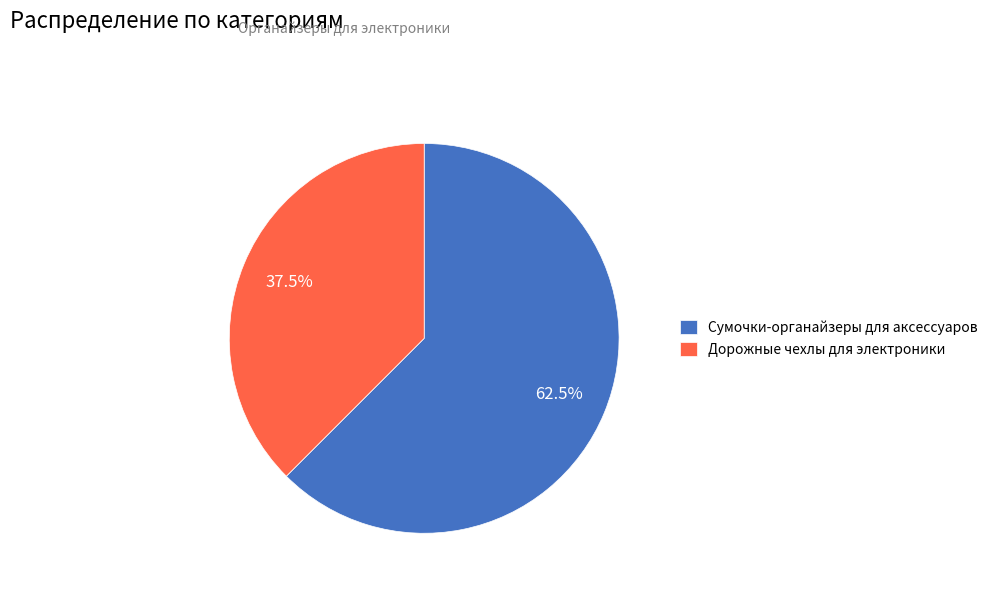

Which category has the biggest portion of the pie?

Сумочки-органайзеры для аксессуаров